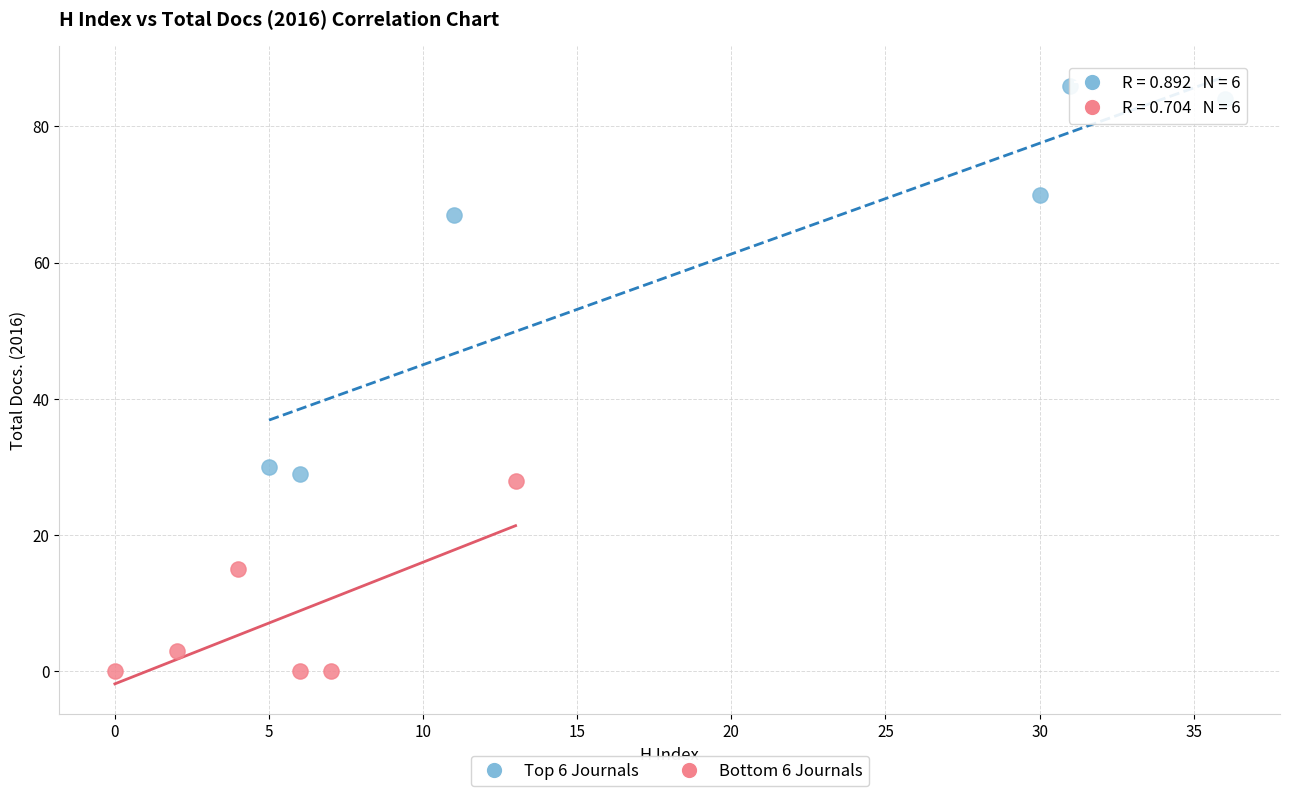

Which series reaches the maximum Y coordinate?

Top 6 Journals